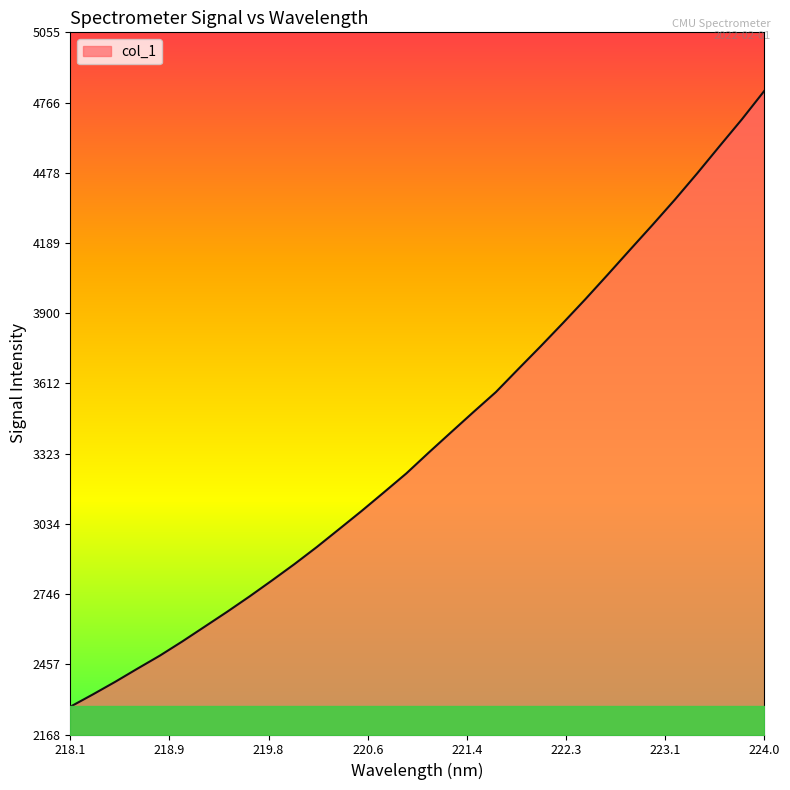

What is the minimum value shown in the chart?

2282.6